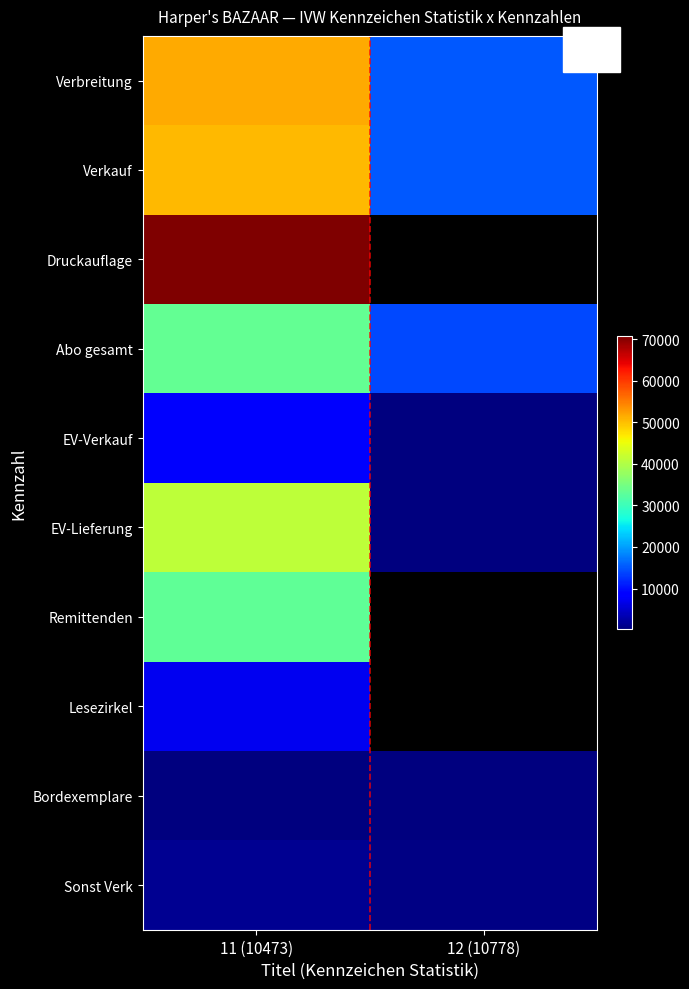

What is the difference between the EV-Lieferung values at 11 (10473) and 12 (10778)?

40988.0